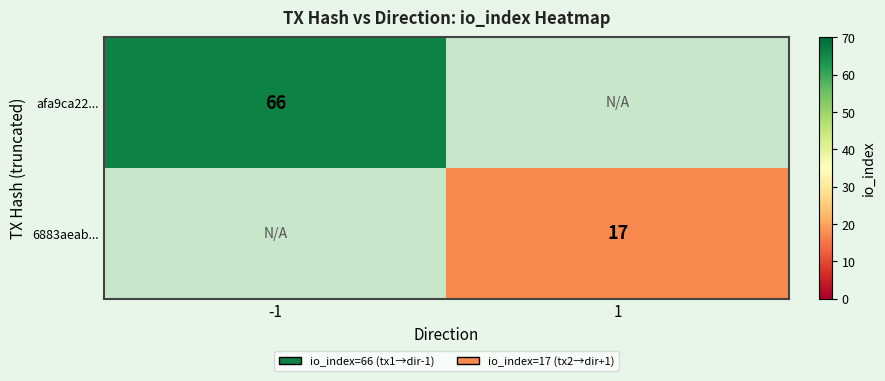

True or false: afa9ca22... has a value of 20 at -1.

False